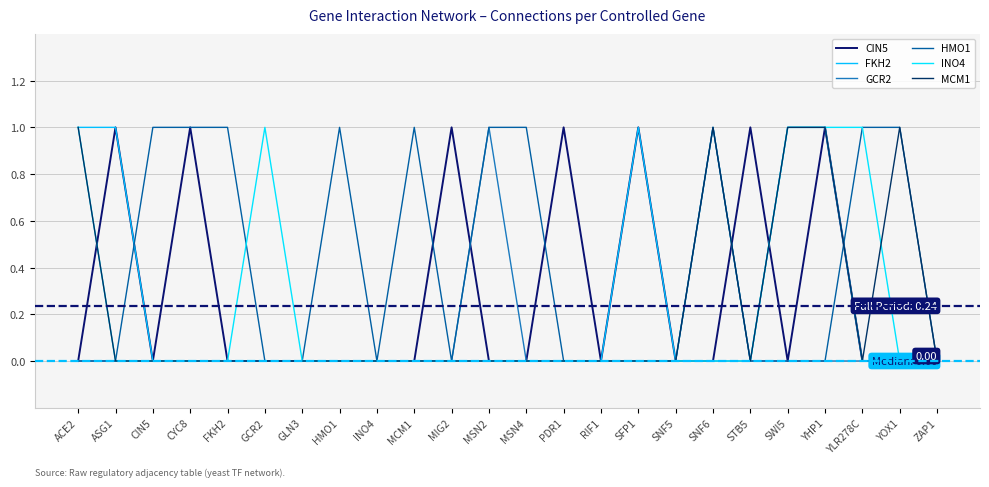

Is this an area chart (filled region under the line)?

No